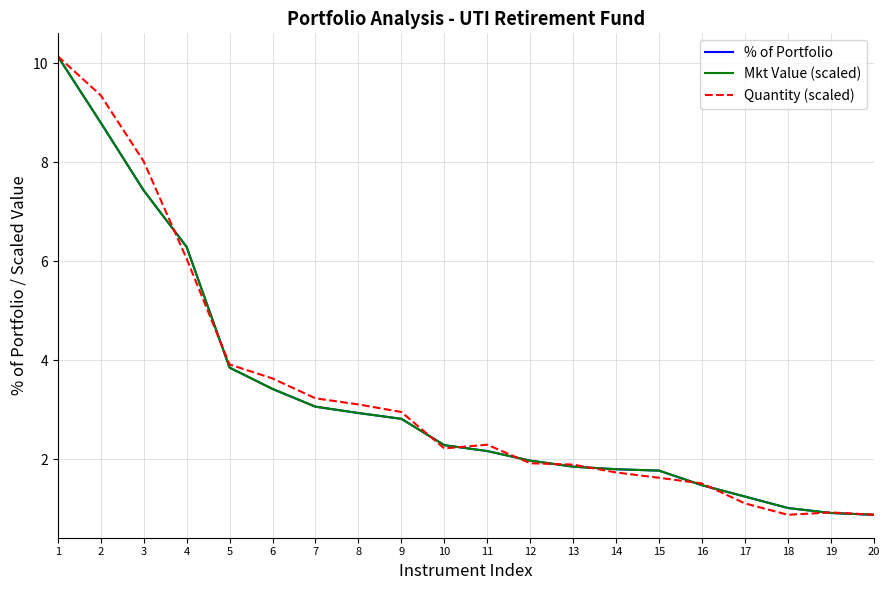

Is the value of Mkt Value (scaled) at 7 greater than the value of Quantity (scaled) at 10?

Yes